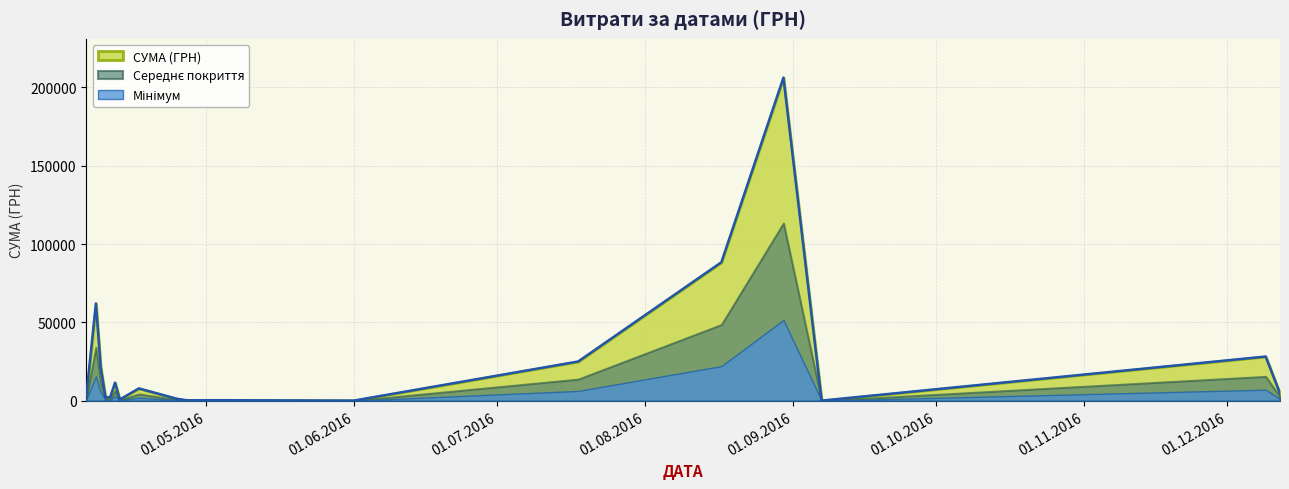

Where is the data nearest to the value 103086?

17.08.2016